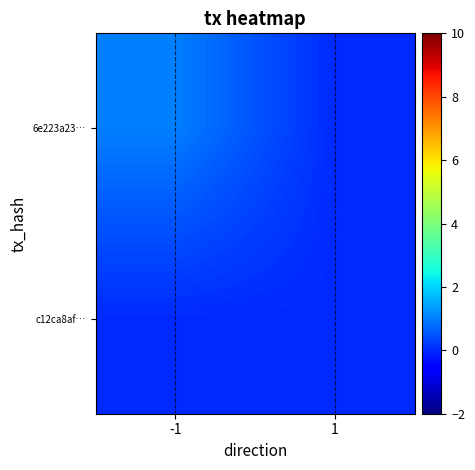

Reading left to right, extract all data points from this chart.

6e223a23…: -1=1	1=0
c12ca8af…: -1=0	1=0